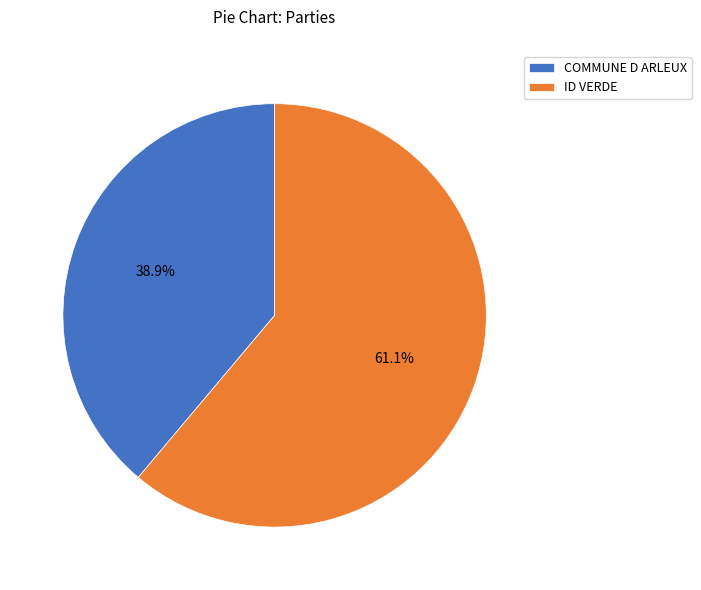

Is it true that COMMUNE D ARLEUX is 39% of the pie?

True